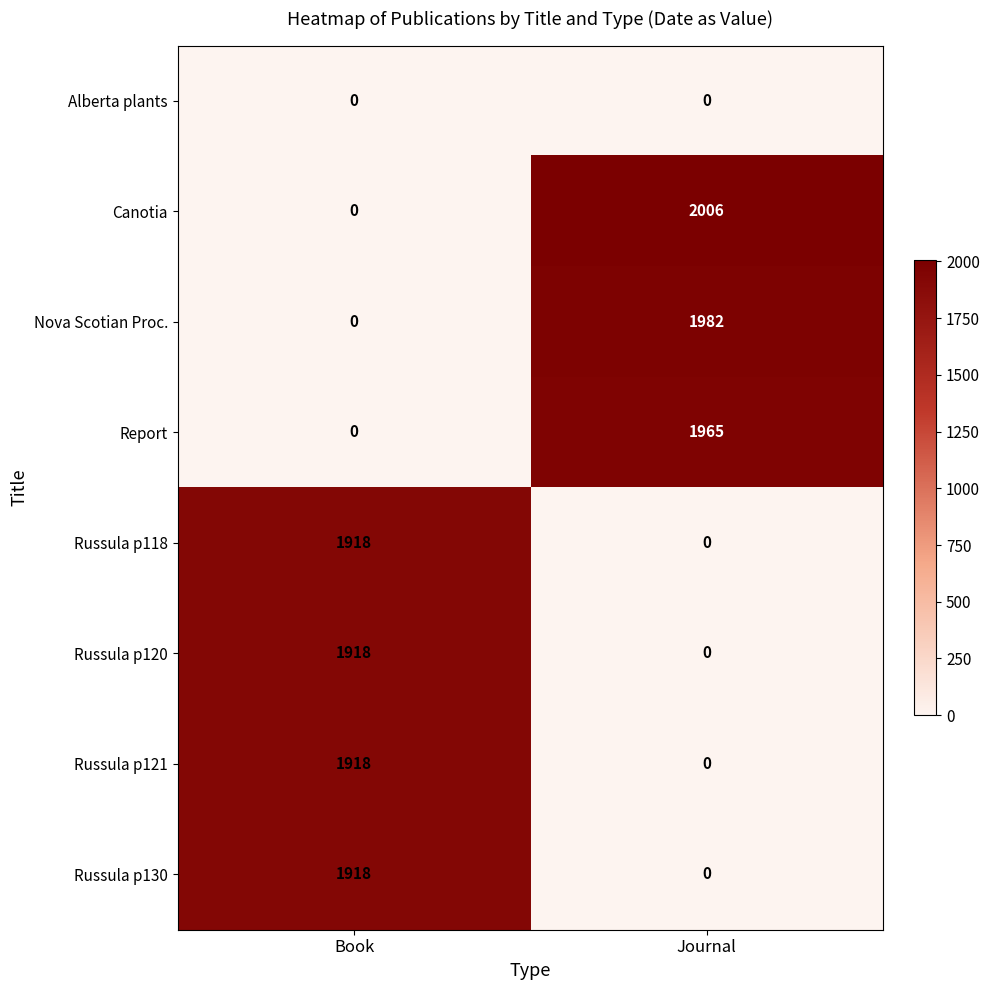

Reading left to right, transcribe all the data shown in this chart.

Alberta plants: 0	0
Canotia: 0	2006
Nova Scotian Proc.: 0	1982
Report: 0	1965
Russula p118: 1918	0
Russula p120: 1918	0
Russula p121: 1918	0
Russula p130: 1918	0